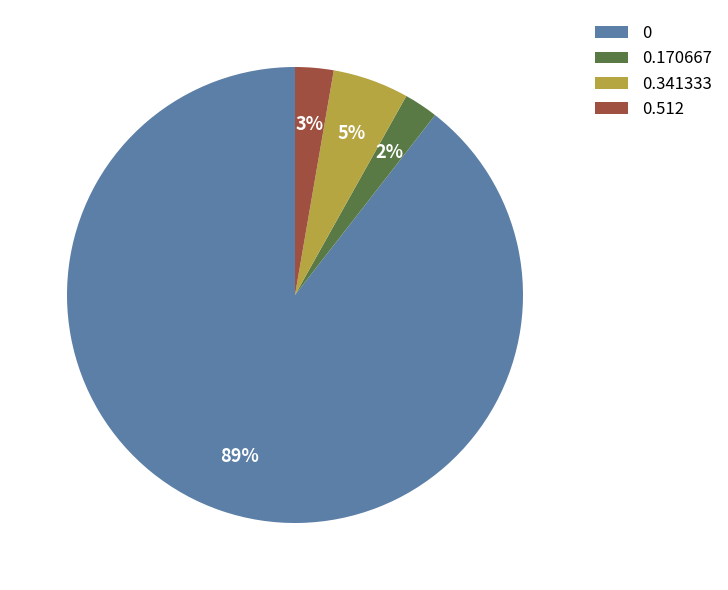

How many slices are in this pie chart?

4